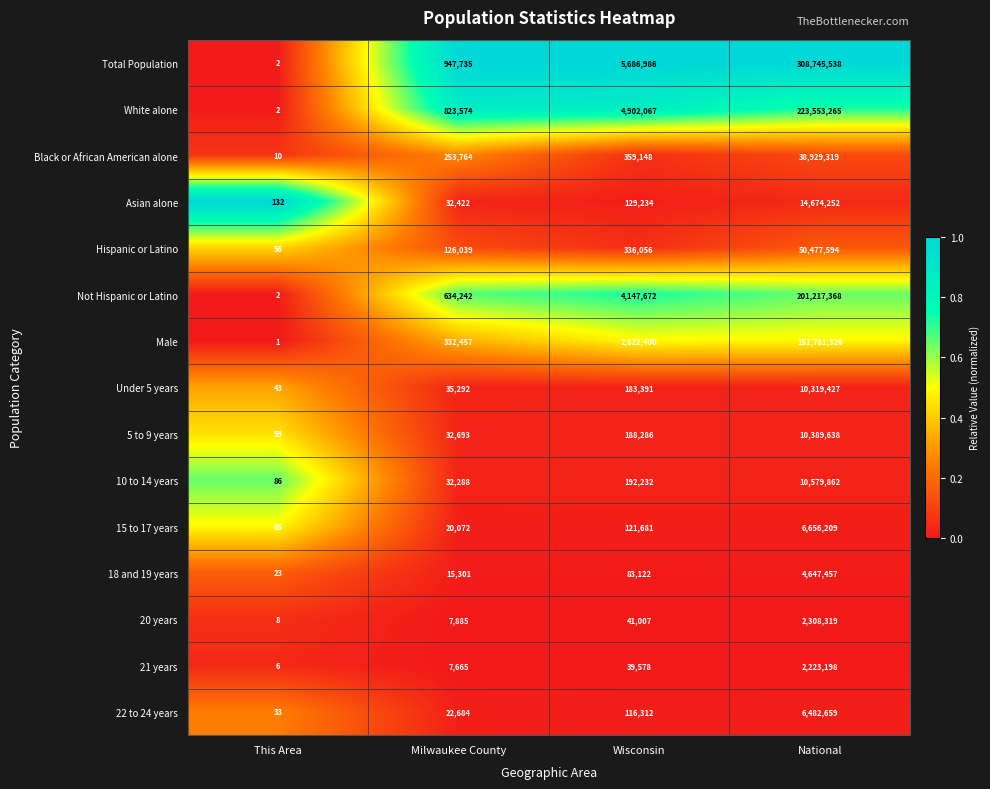

What is the difference between the second highest and minimum values in the Under 5 years series?

183348